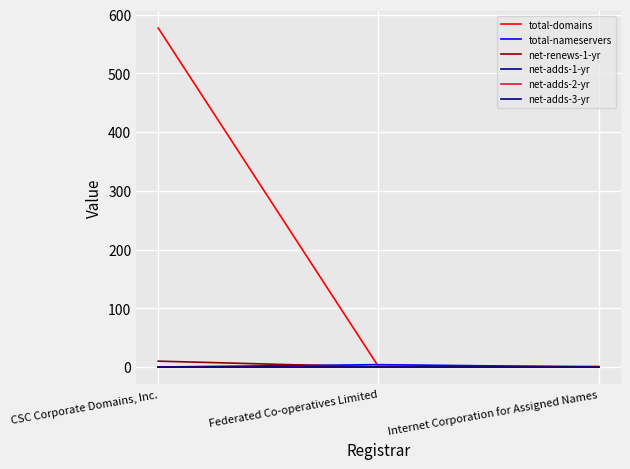

Which series has the largest range (max minus min)?

total-domains